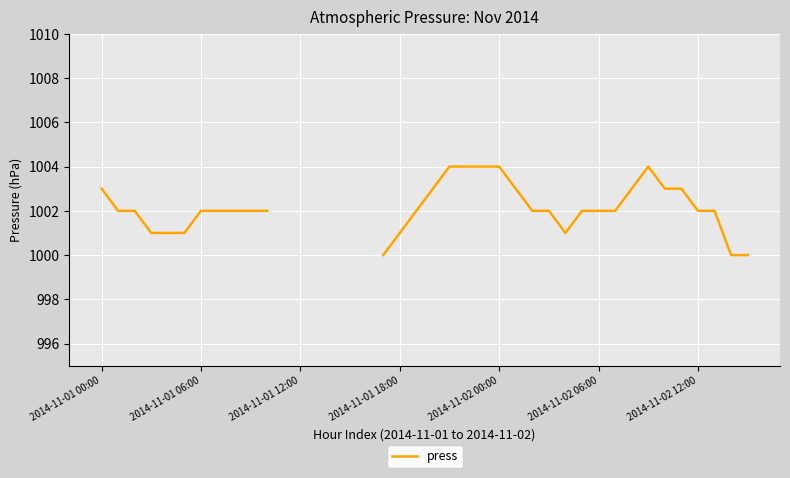

What is the average value?

1002